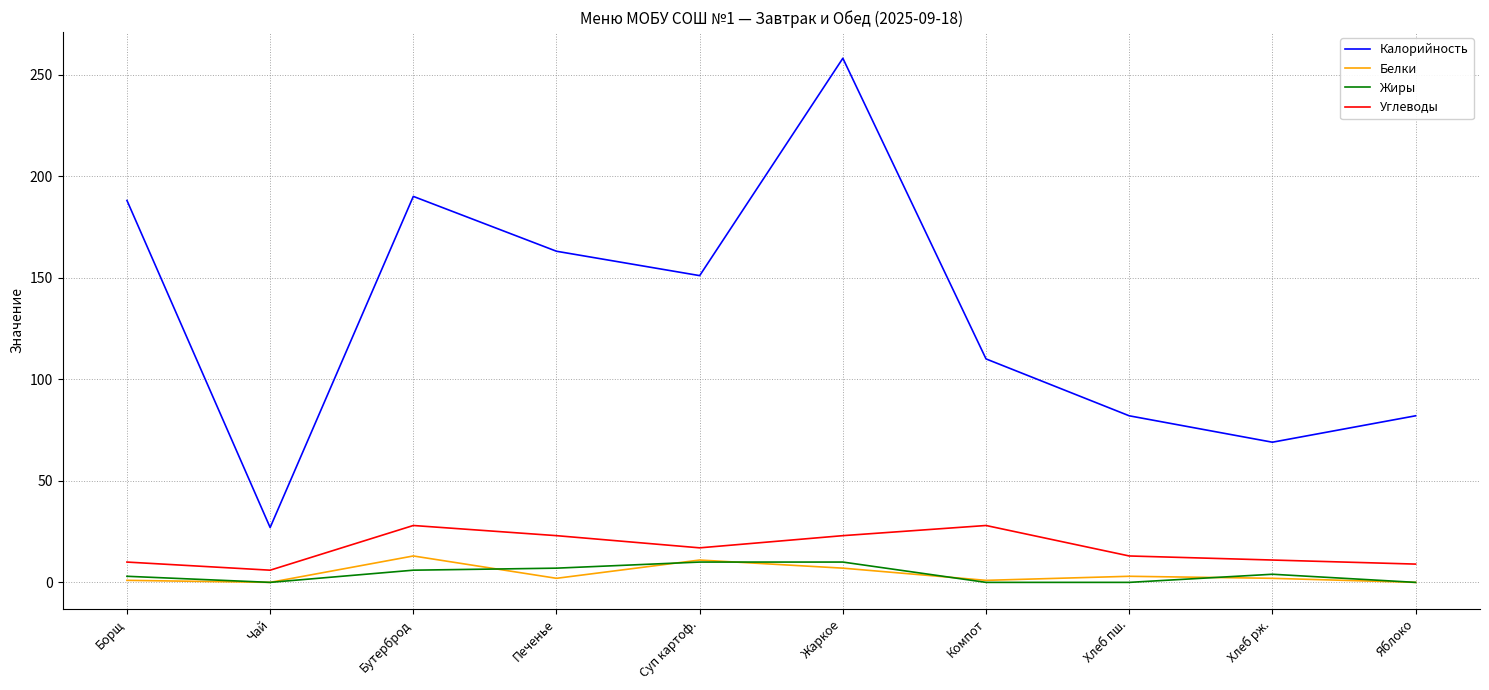

What value does the Углеводы series have at Жаркое?

23